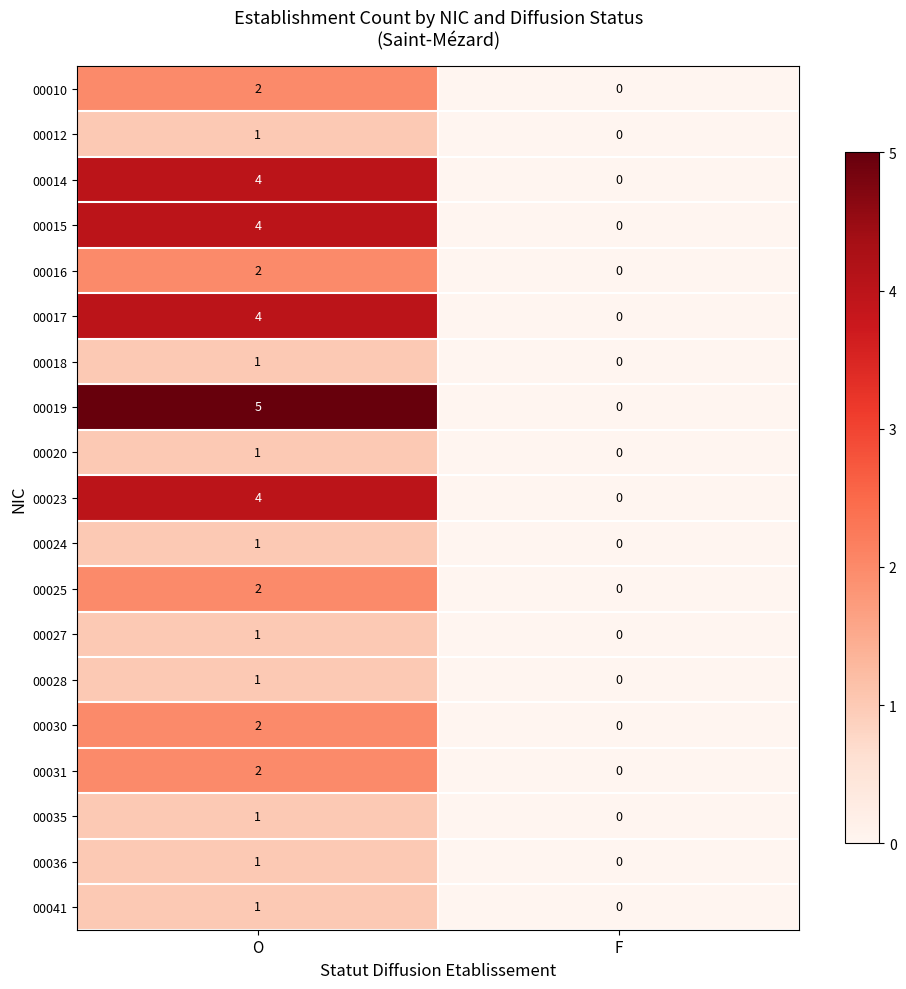

At which label is 00019 closest to 2?

F